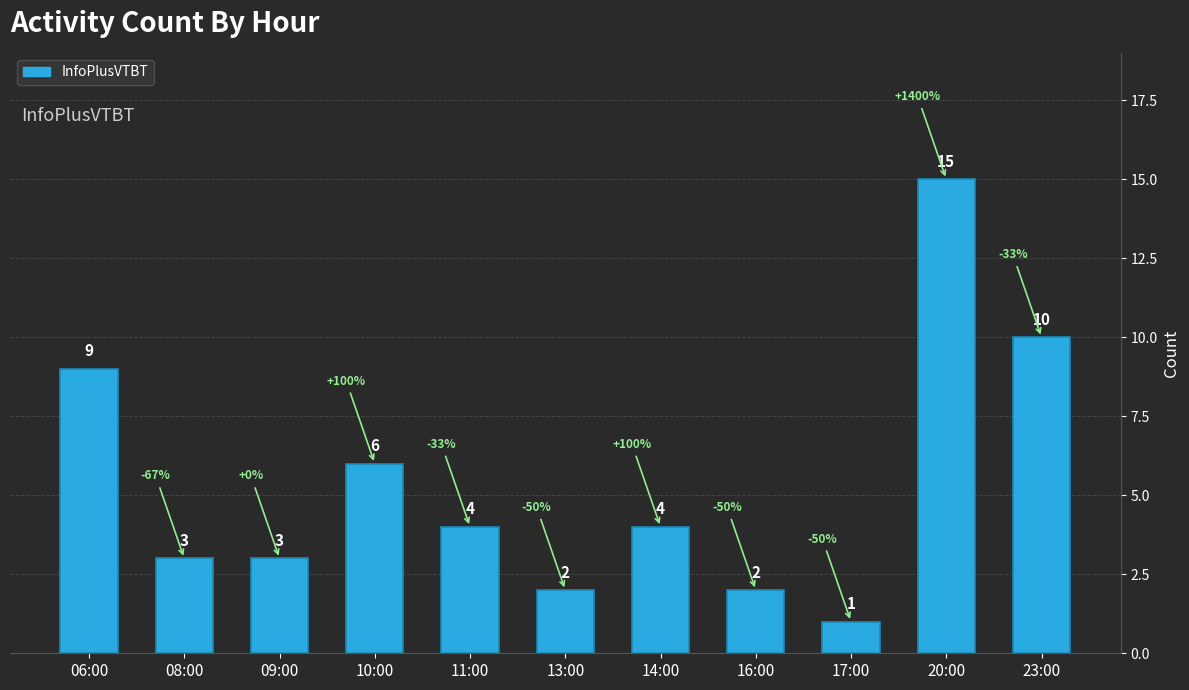

Reading left to right, extract all data points from this chart.

06:00=9	08:00=3	09:00=3	10:00=6	11:00=4	13:00=2	14:00=4	16:00=2	17:00=1	20:00=15	23:00=10